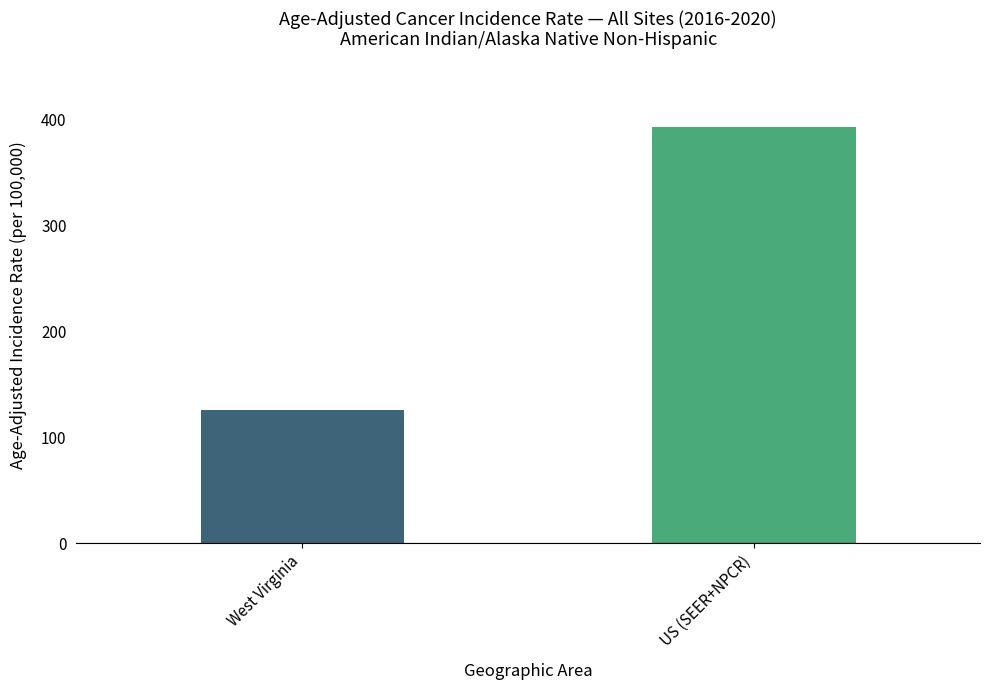

How many bars are there in total?

2